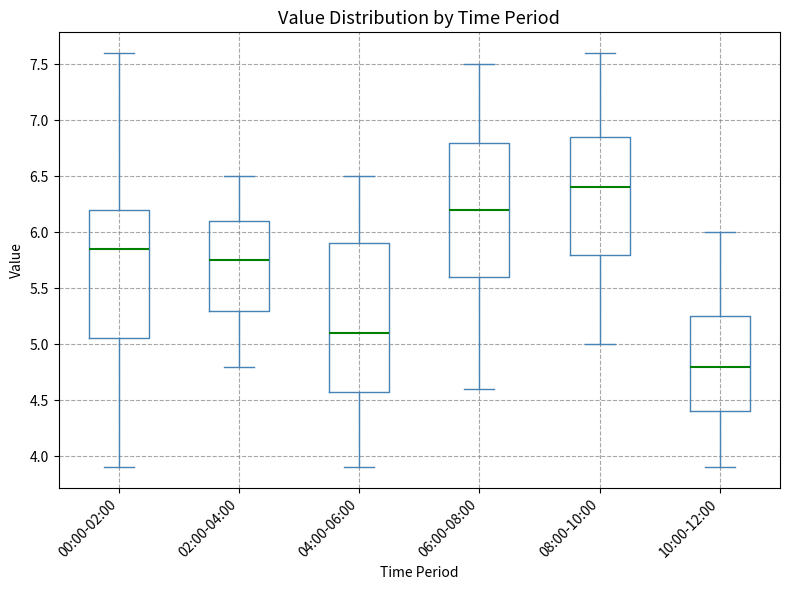

Reading left to right, read every box against the y-axis: the position of its median line, the range the box covers, and the ends of its whiskers. The values are not printed on the chart, so give them approximately, as read against the axis.

00:00-02:00: median 5.85, box 5.05 to 6.20, whiskers 3.90 to 7.60
02:00-04:00: median 5.75, box 5.30 to 6.10, whiskers 4.80 to 6.50
04:00-06:00: median 5.10, box 4.60 to 5.90, whiskers 3.90 to 6.50
06:00-08:00: median 6.20, box 5.60 to 6.80, whiskers 4.60 to 7.50
08:00-10:00: median 6.40, box 5.80 to 6.85, whiskers 5.00 to 7.60
10:00-12:00: median 4.80, box 4.40 to 5.25, whiskers 3.90 to 6.00